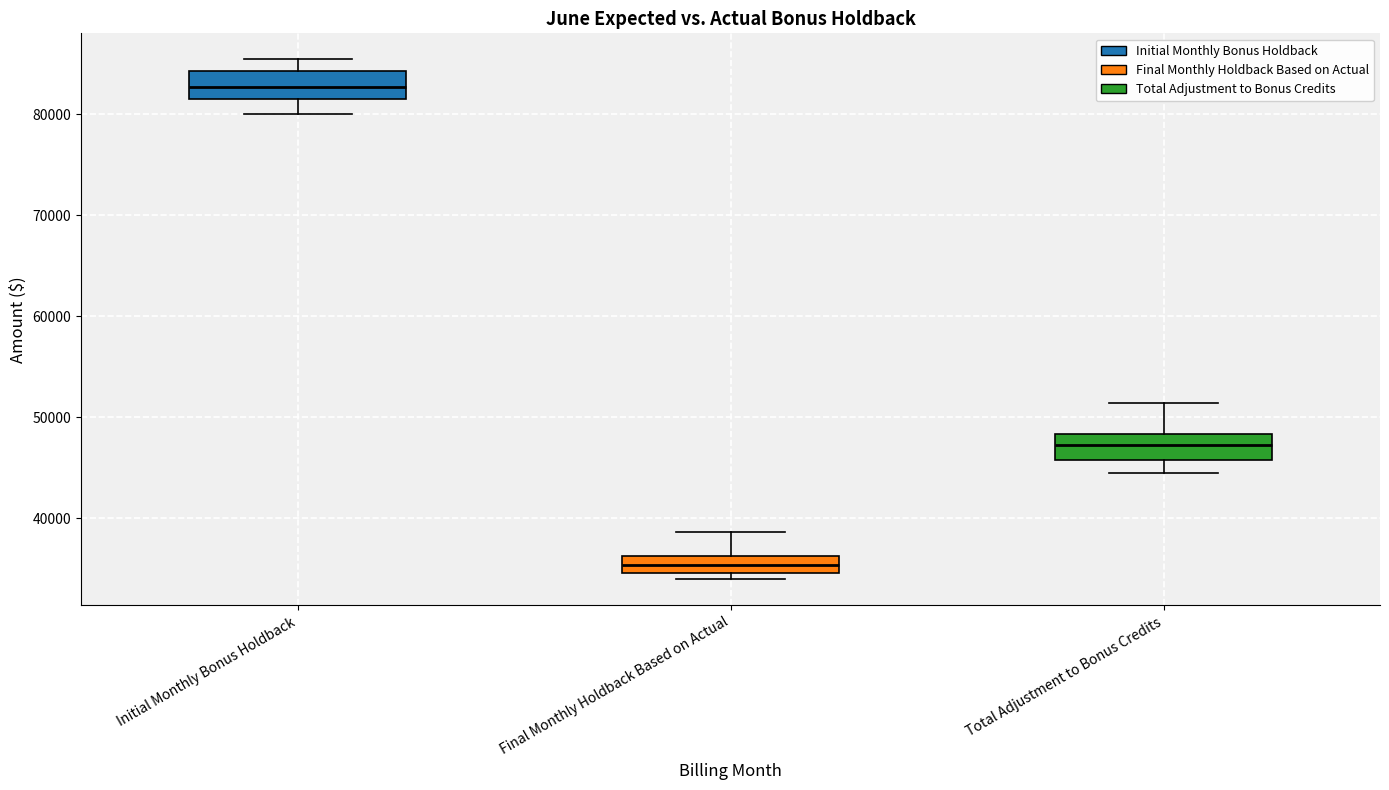

Reading left to right, transcribe this box plot: for each box, give where its median line is, the range the box spans, and where its two whiskers end, as read against the y-axis. The values are not printed on the chart, so give them approximately, as read against the axis.

Initial Monthly Bonus Holdback: median 83000, box 82000 to 84000, whiskers 80000 to 85000
Final Monthly Holdback Based on Actual: median 35000 (inside the box), box 35000 to 36000, whiskers 34000 to 39000
Total Adjustment to Bonus Credits: median 47000, box 46000 to 48000, whiskers 44000 to 51000